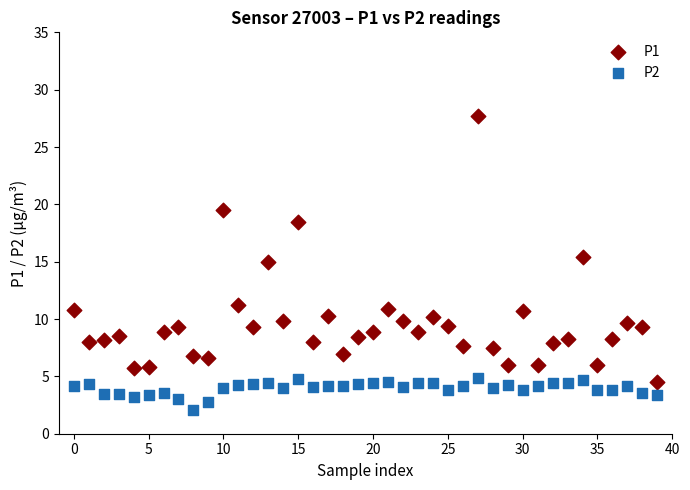

Which series contains the lowest Y value?

P2